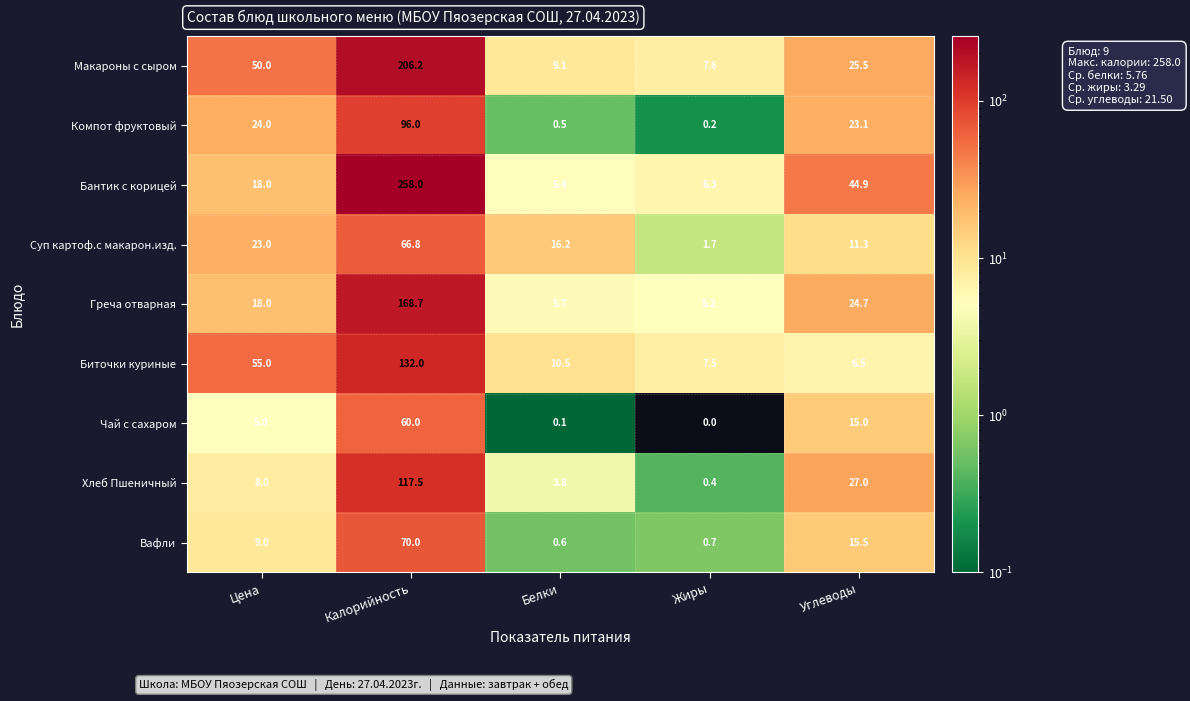

Which series has the largest total across all categories?

Бантик с корицей